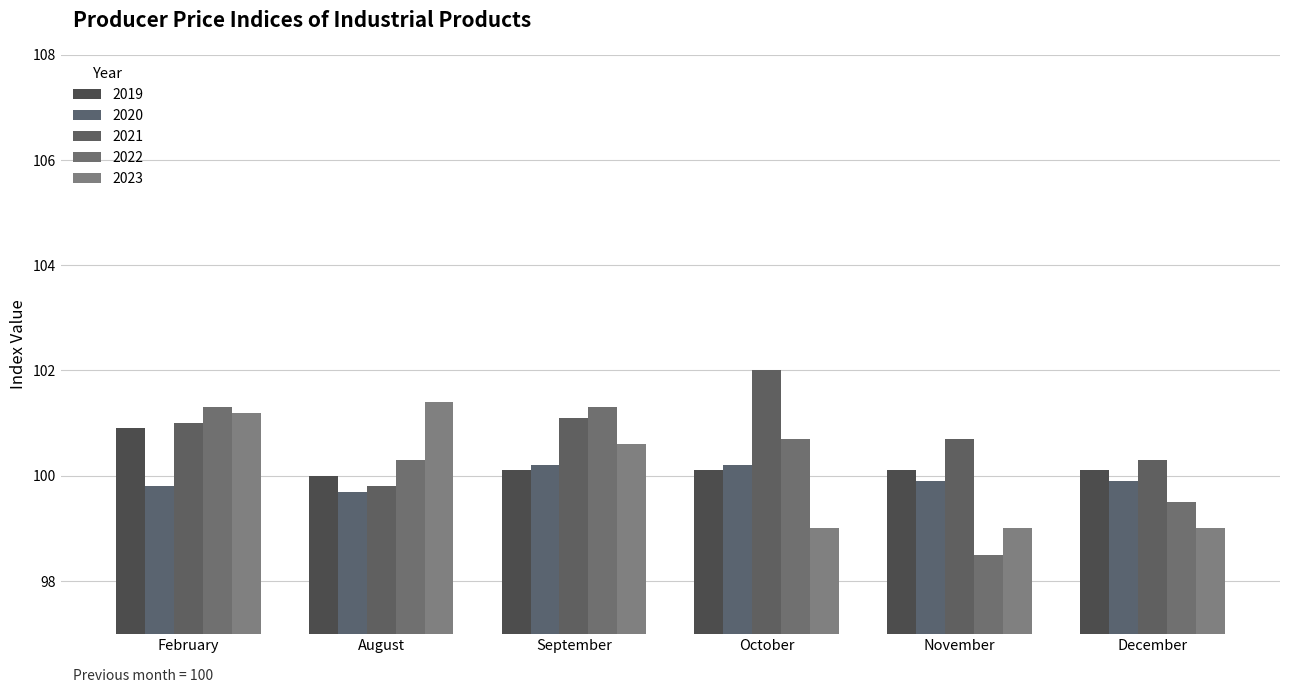

Reading left to right, extract all data points from this chart.

2019: February=100.9	August=100.0	September=100.1	October=100.1	November=100.1	December=100.1
2020: February=99.8	August=99.7	September=100.2	October=100.2	November=99.9	December=99.9
2021: February=101.0	August=99.8	September=101.1	October=102.0	November=100.7	December=100.3
2022: February=101.3	August=100.3	September=101.3	October=100.7	November=98.5	December=99.5
2023: February=101.2	August=101.4	September=100.6	October=99.0	November=99.0	December=99.0